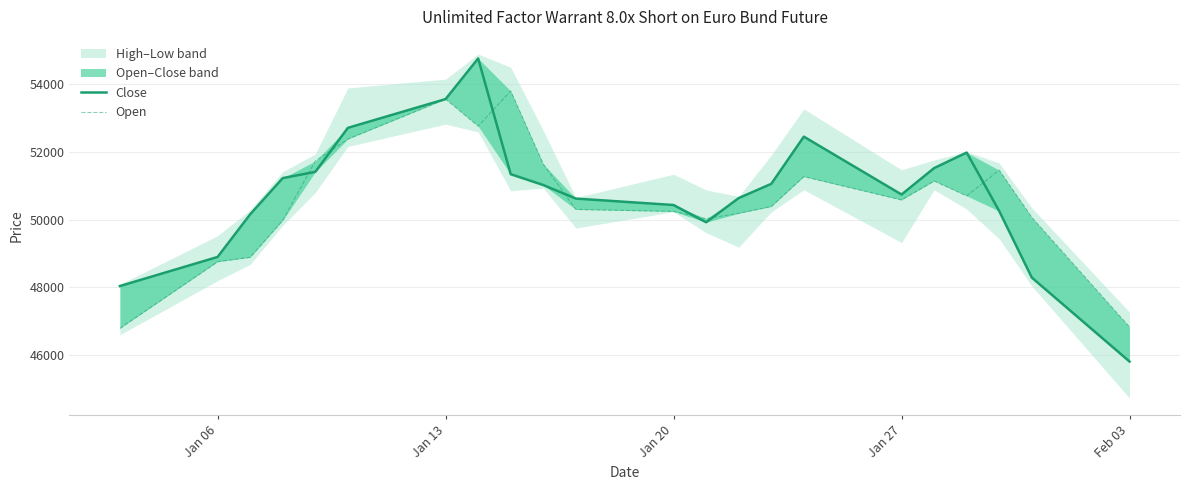

What is the difference between the highest and lowest values at Jan 20?

190